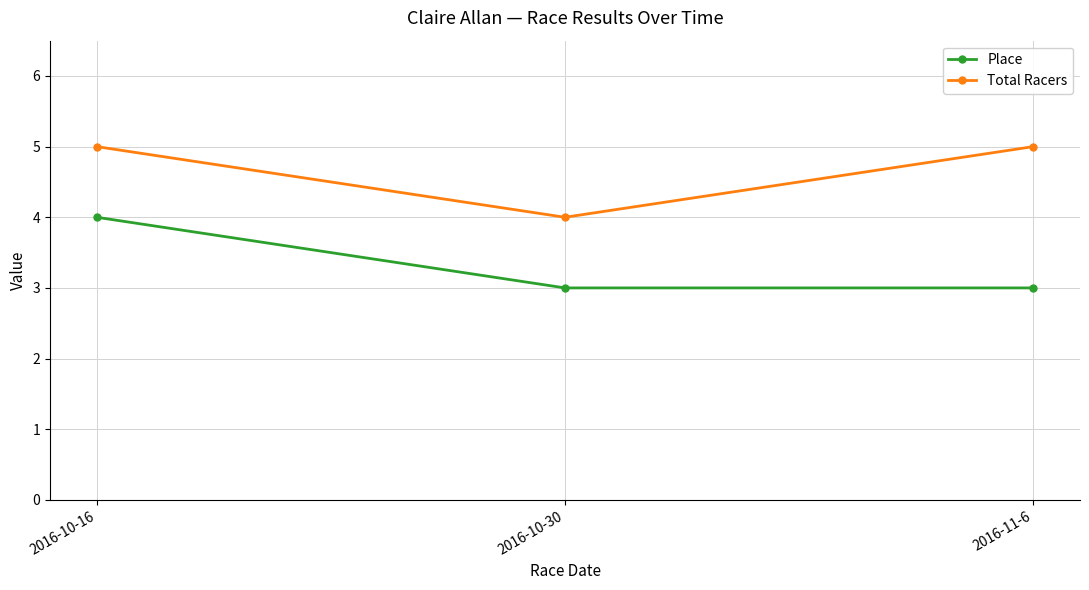

What is the sum of the Total Racers values at 2016-10-16 and 2016-11-6?

10